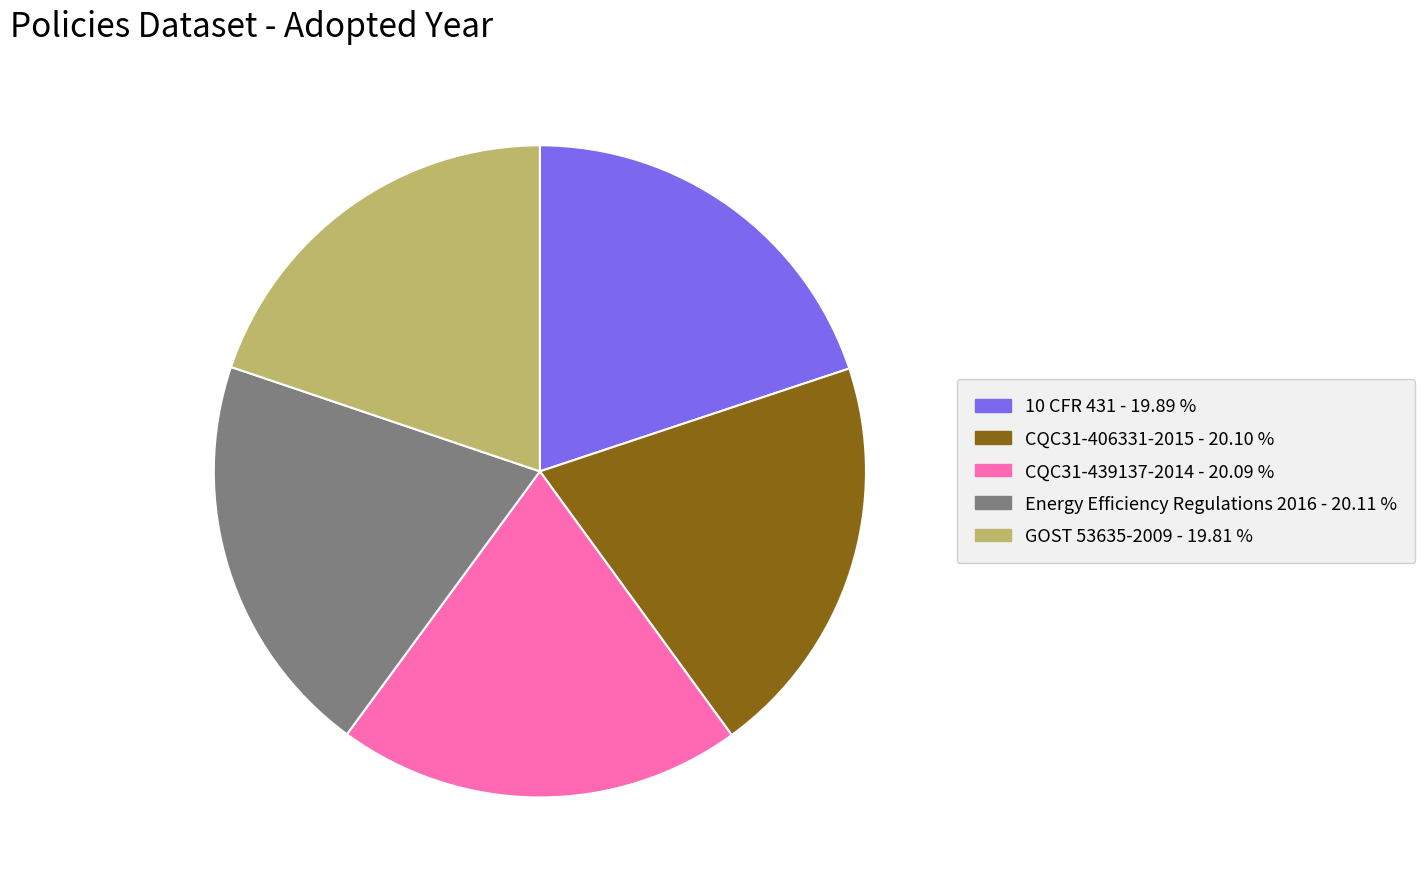

Approximately how many times larger is the value at CQC31-406331-2015 compared to 10 CFR 431?

1.0